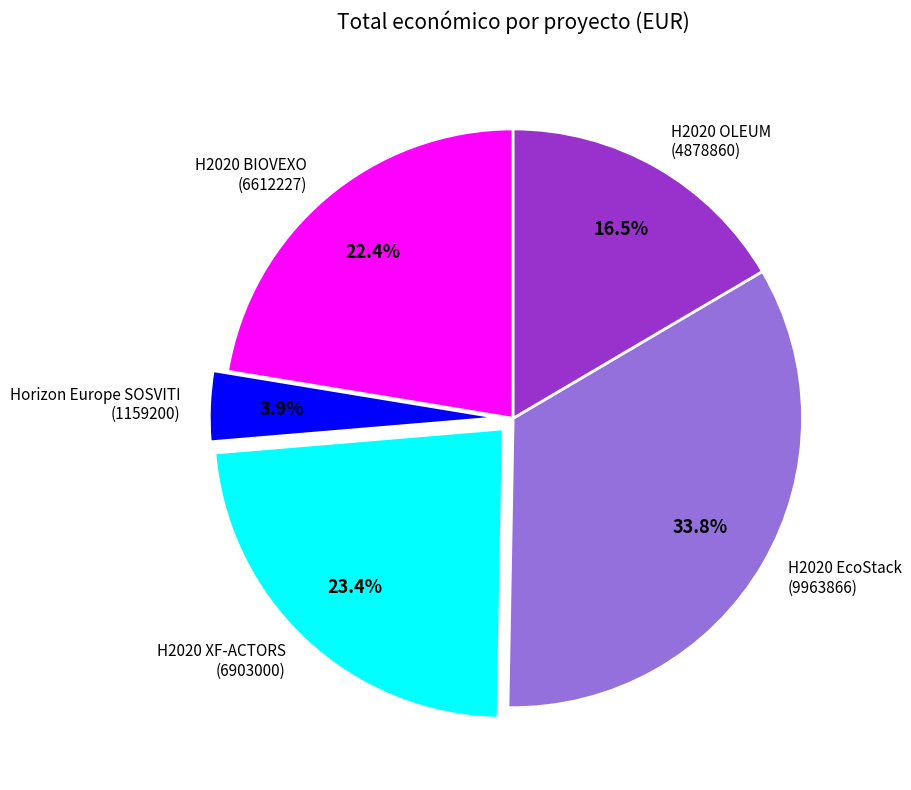

Which category has the smallest portion of the pie?

Horizon Europe SOSVITI (1159200)